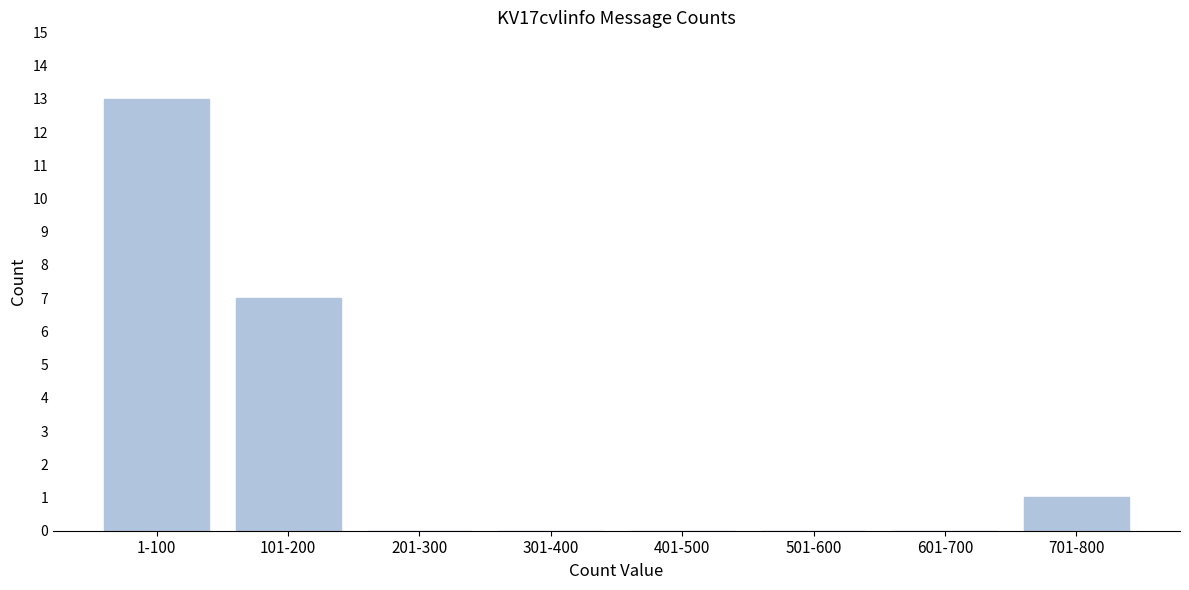

Reading left to right, what are all the values shown in this chart?

1-100=13	101-200=7	201-300=0	301-400=0	401-500=0	501-600=0	601-700=0	701-800=1